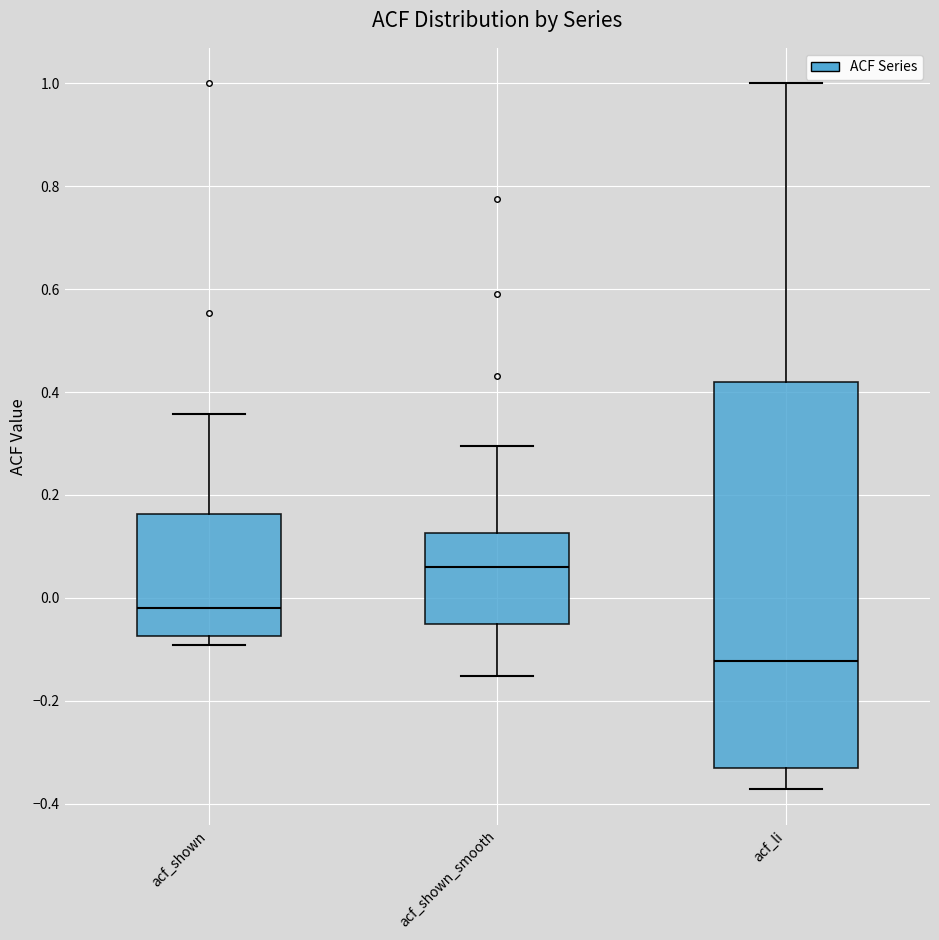

Reading left to right, transcribe this box plot: for each box, give where its median line is, the range the box spans, and where its two whiskers end, as read against the y-axis. The values are not printed on the chart, so give them approximately, as read against the axis.

acf_shown: median -0.02, box -0.08 to 0.16, whiskers -0.10 to 0.36
acf_shown_smooth: median 0.06, box -0.06 to 0.12, whiskers -0.16 to 0.30
acf_li: median -0.12, box -0.34 to 0.42, whiskers -0.38 to 1.00